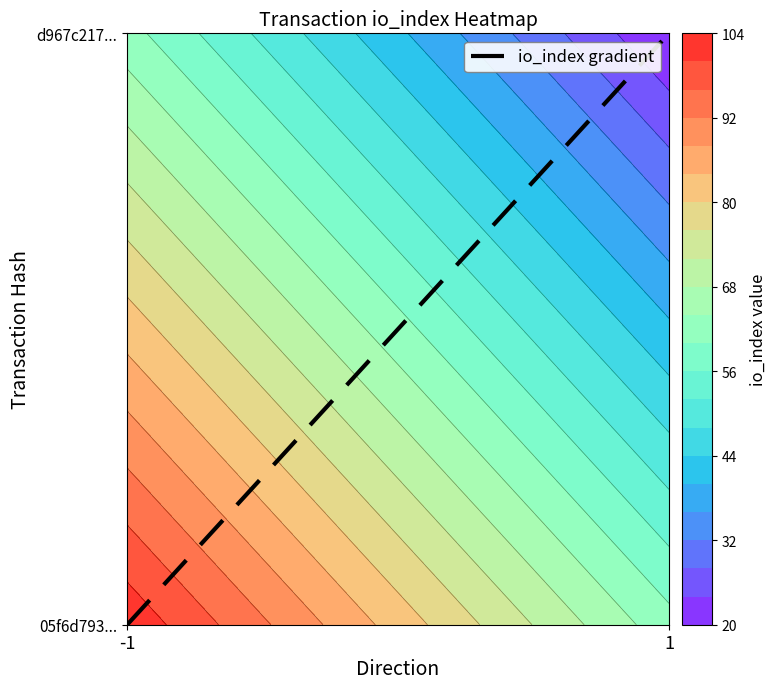

What is the change in value from -1 to 1?

+1